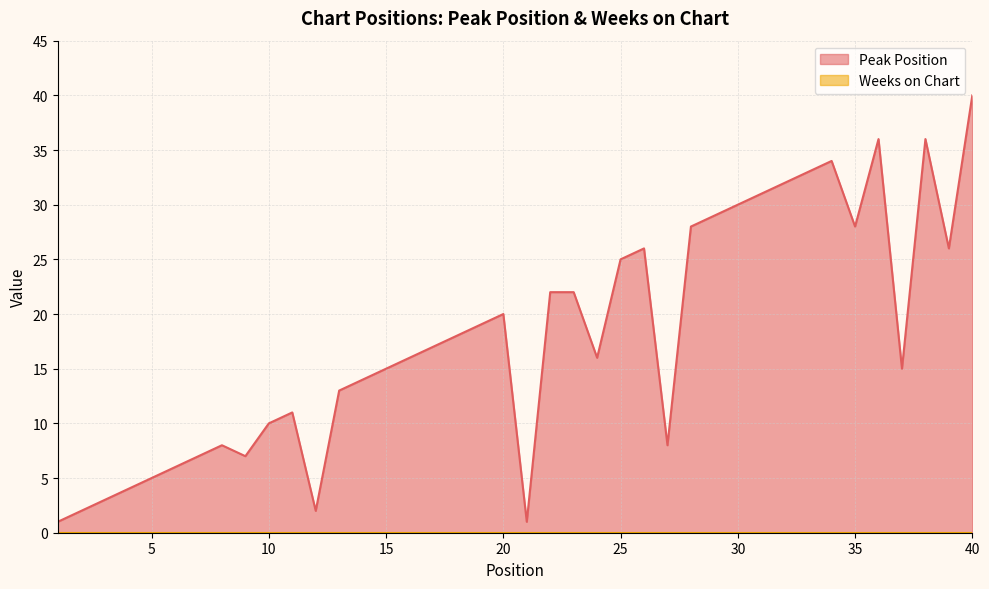

What is the smallest value displayed?

0